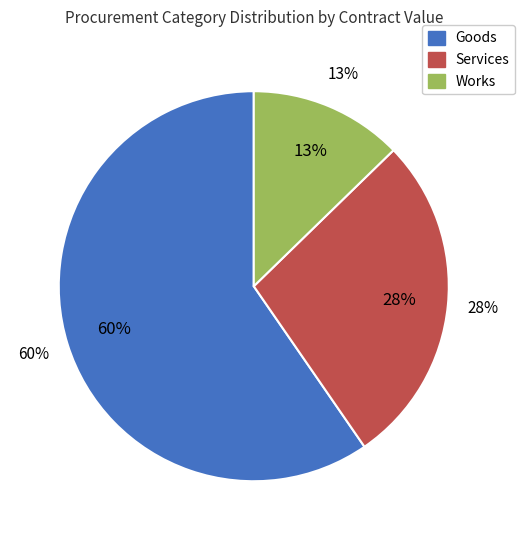

What is the change in value from services to works?

-37211.1